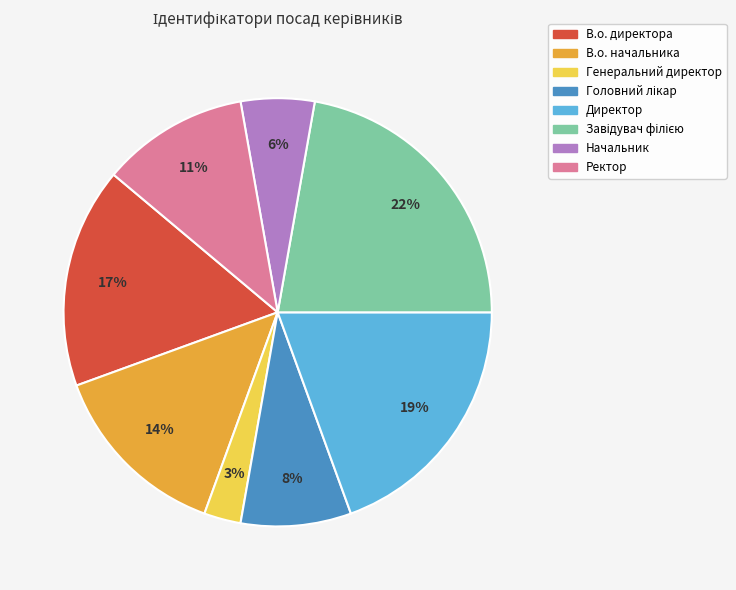

To the nearest percent, what percentage of the pie is В.о. директора?

17%